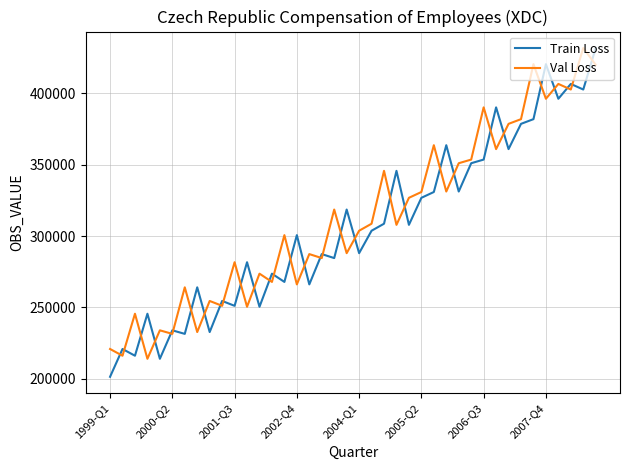

What is the highest value of the Val Loss series?

431784